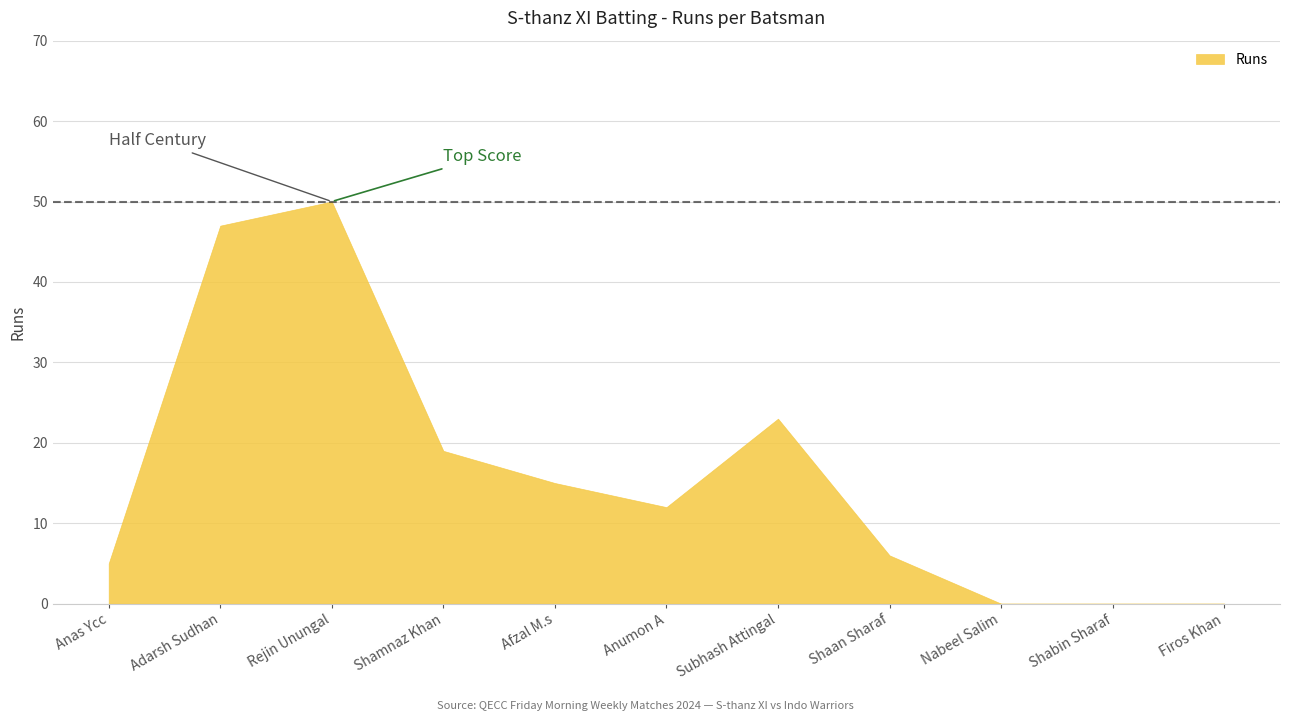

Which has a higher value, Adarsh Sudhan or Firos Khan?

Adarsh Sudhan